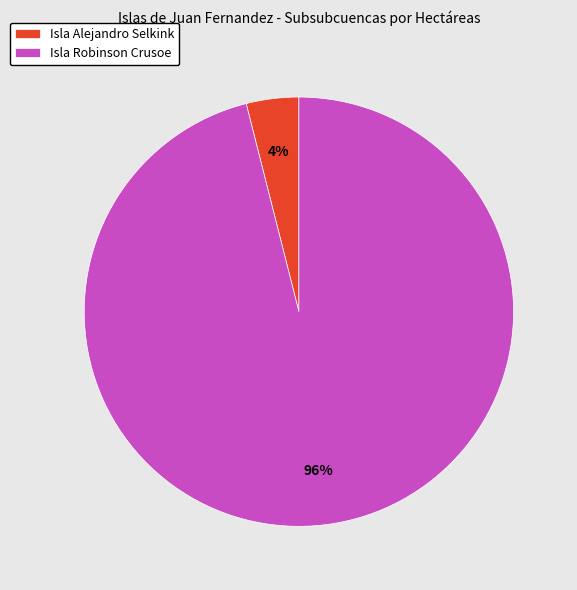

Between Isla Alejandro Selkink and Isla Robinson Crusoe, which is larger?

Isla Robinson Crusoe